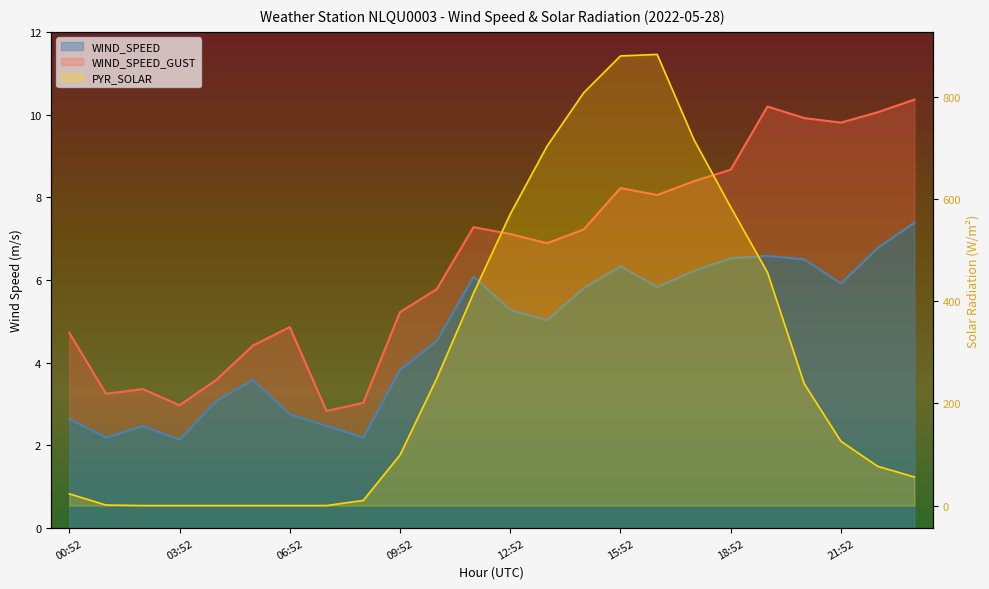

Where is the first local minimum for WIND_SPEED?

01:52